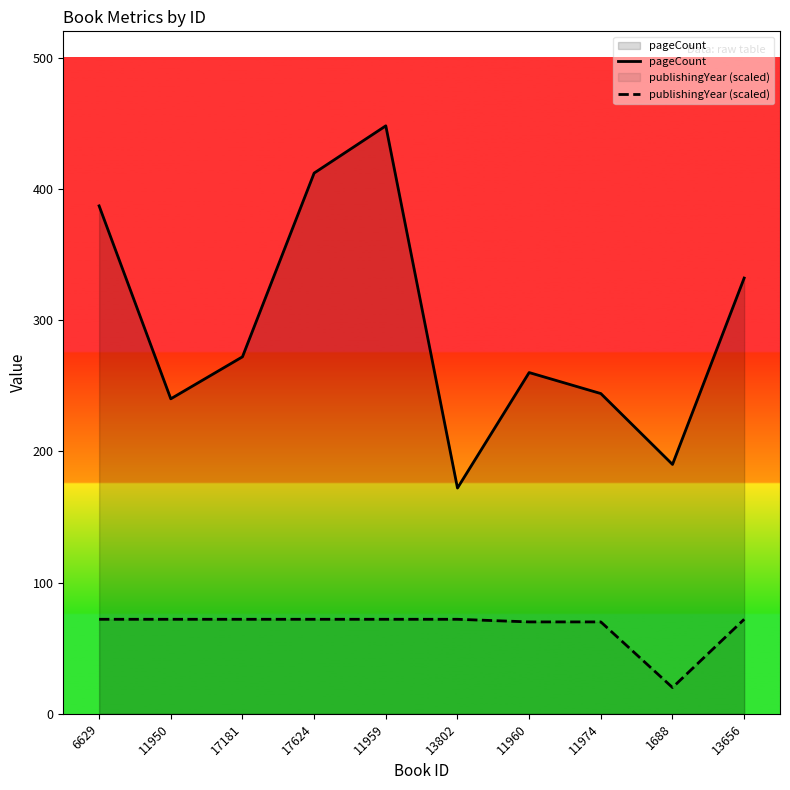

Count the number of data series in this chart.

2